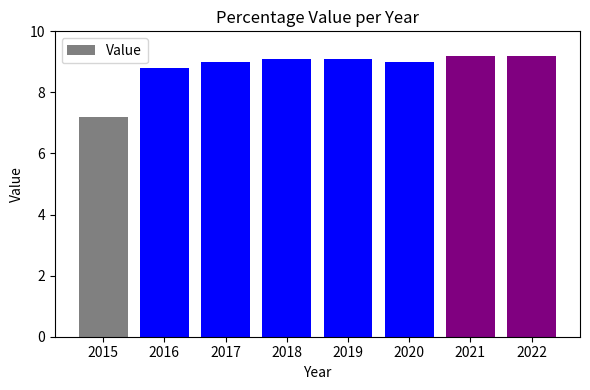

What is the sum of the values at 2015 and 2022?

16.4